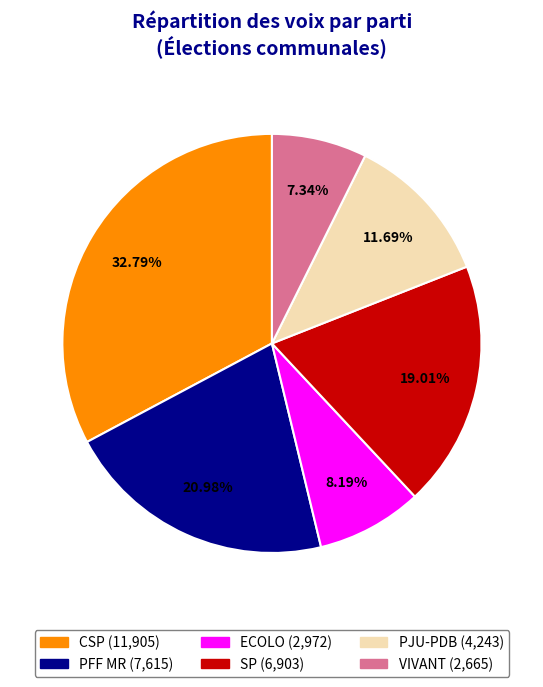

How many slices are in this pie chart?

6